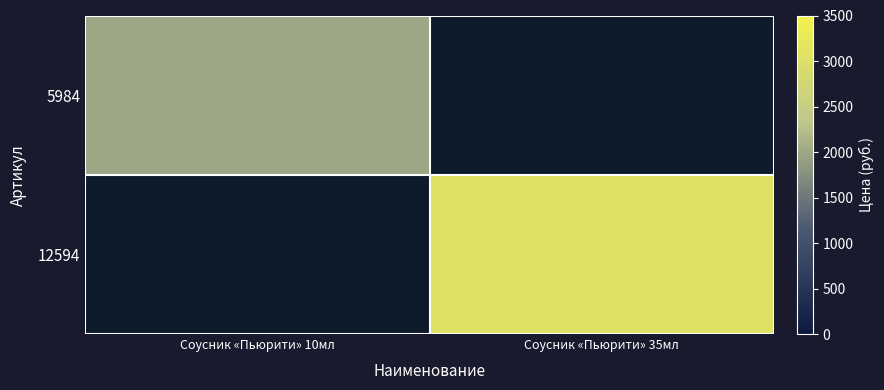

Rank the categories by 12594 value from highest to lowest.

Соусник «Пьюрити» 10мл, Соусник «Пьюрити» 35мл